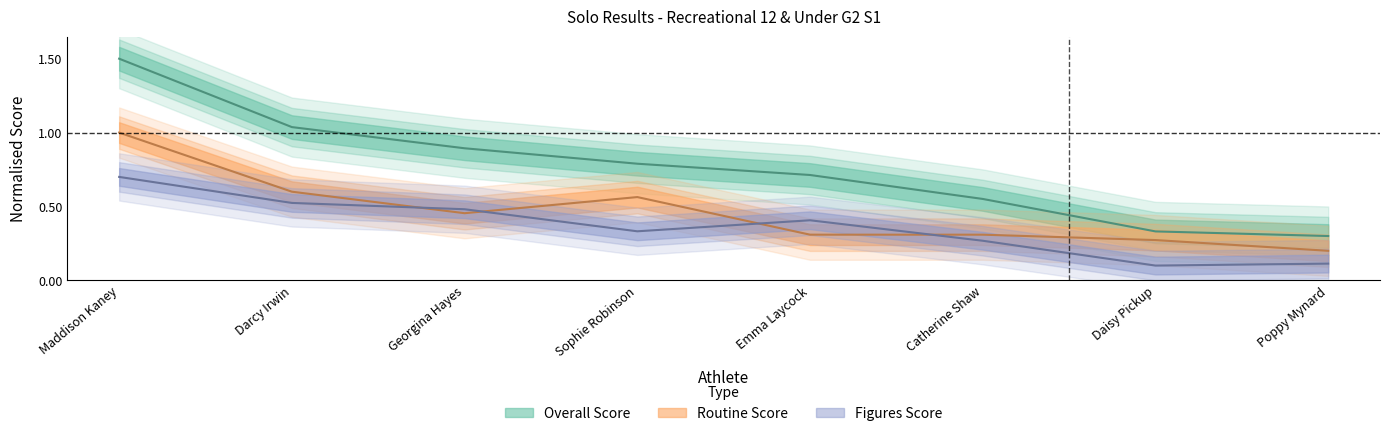

Which series has the largest total across all categories?

Overall Score